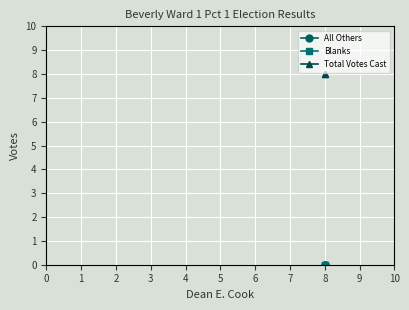

Rank the series by their maximum value, from highest to lowest.

Total Votes Cast, All Others, Blanks